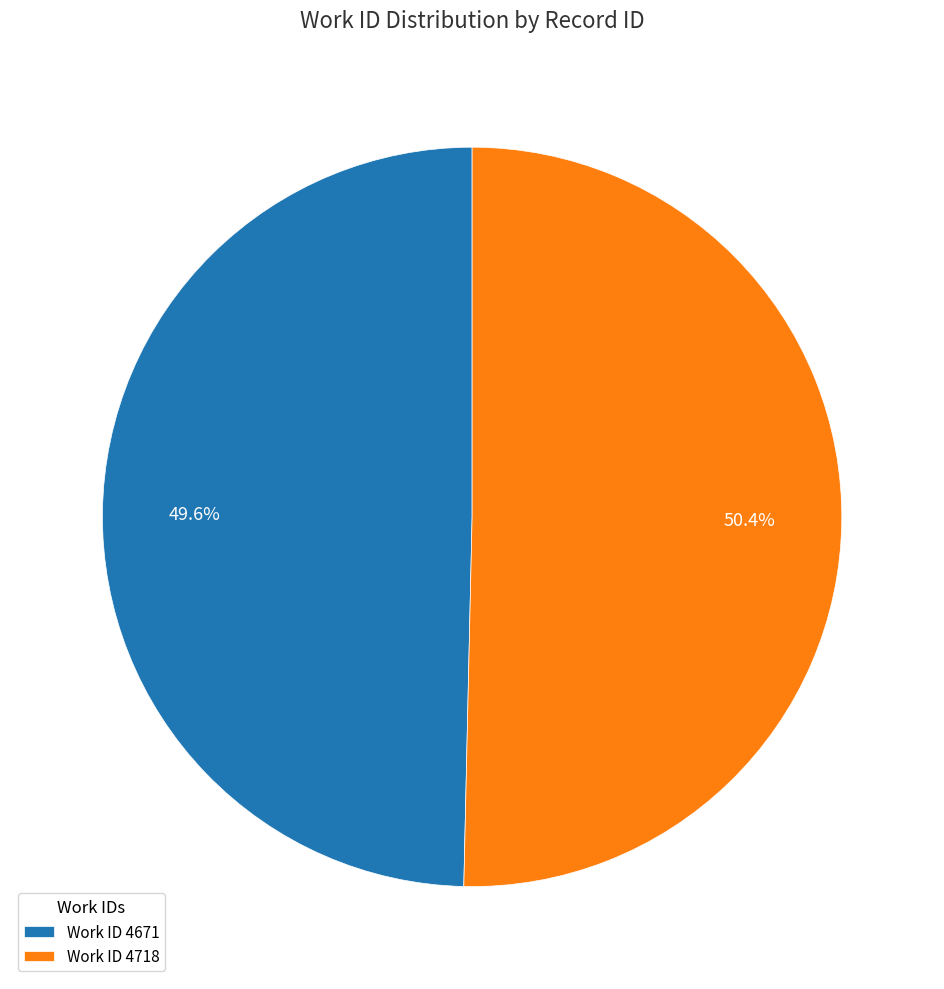

Rank the categories by value from highest to lowest.

Work ID 4718, Work ID 4671